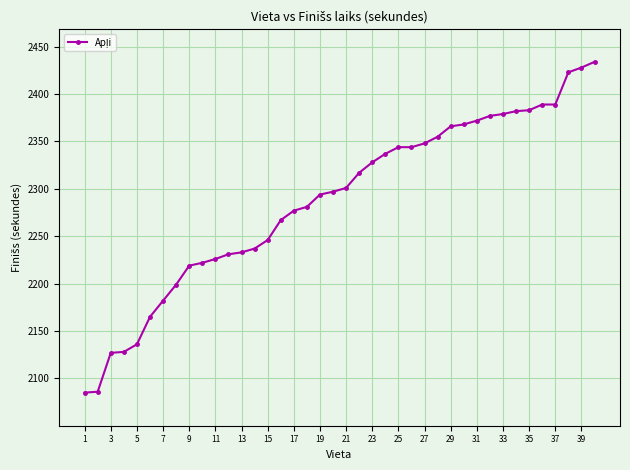

What is the minimum value shown in the chart?

2085